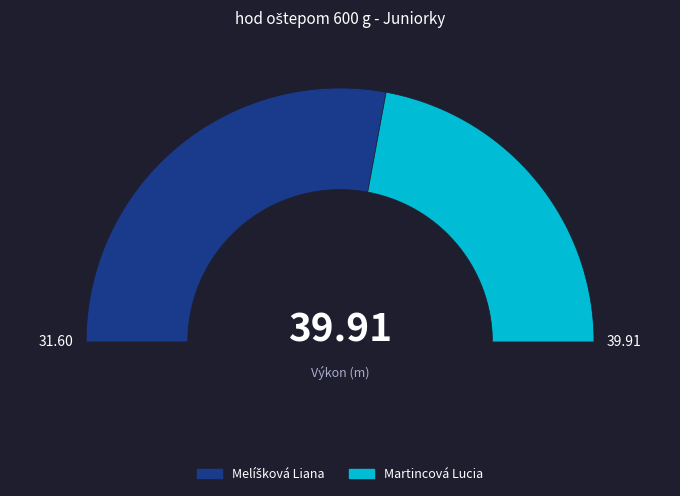

Is it true that Melíšková Liana is 56% of the pie?

True